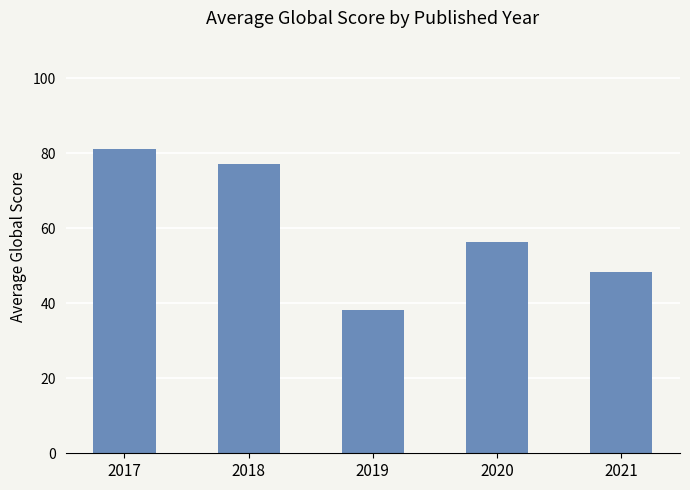

At which category does the chart reach its peak across all series?

2017